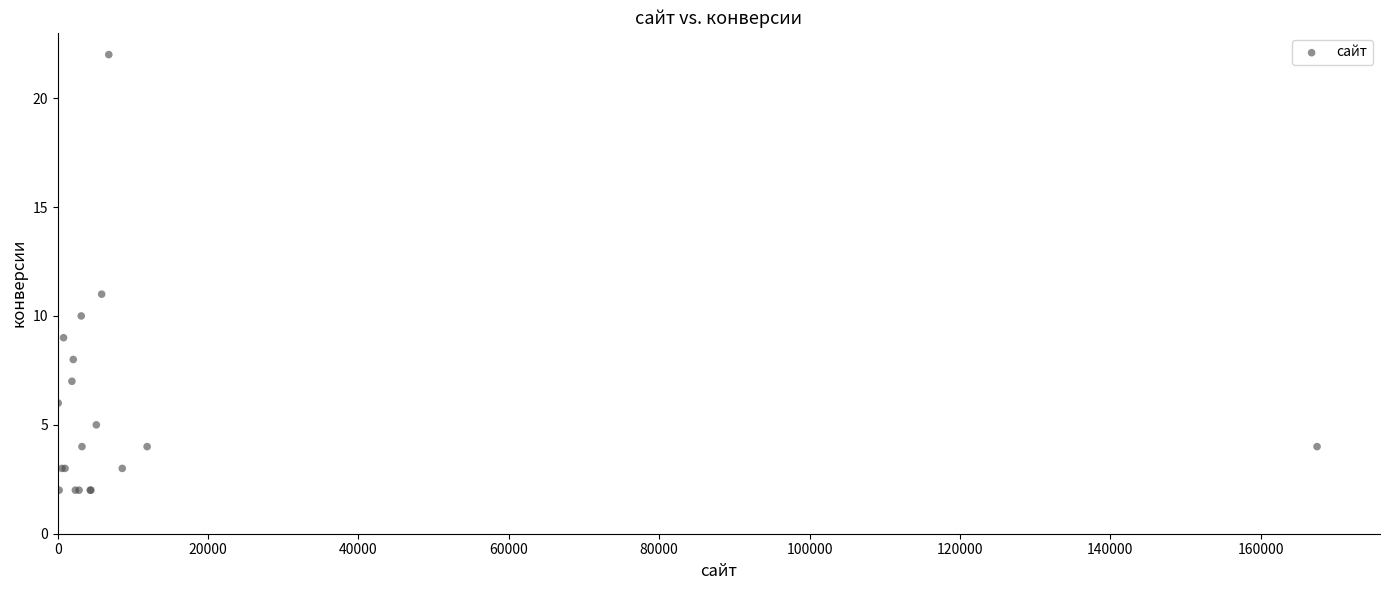

What Y value in the scatter plot is closest to 12?

11